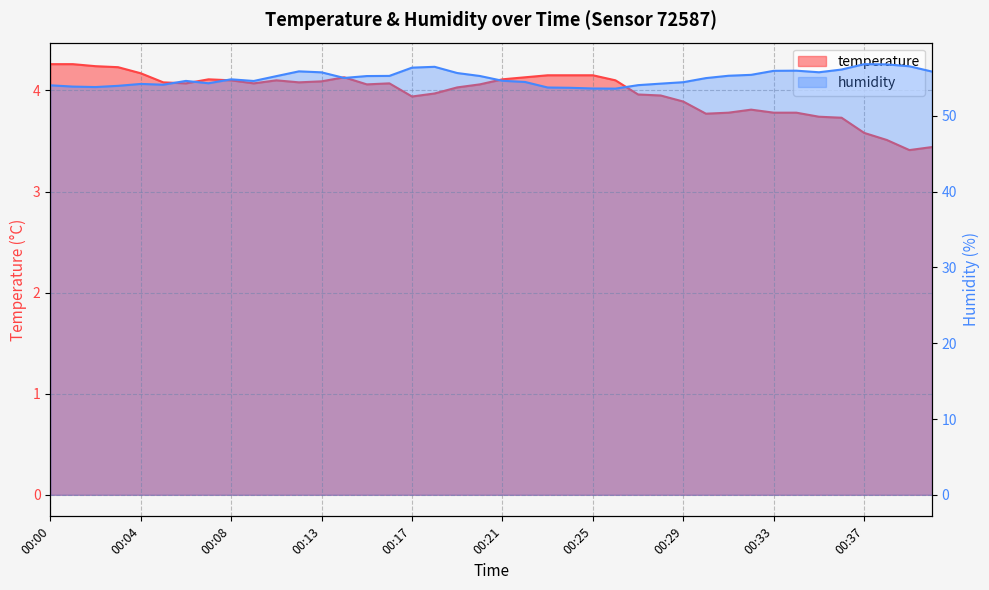

Reading left to right, list all the values displayed in this chart.

temperature: 00:00=4.3	00:01=4.3	00:02=4.2	00:03=4.2	00:04=4.2	00:05=4.1	00:06=4.1	00:07=4.1	00:08=4.1	00:09=4.1	00:11=4.1	00:12=4.1	00:13=4.1	00:14=4.1	00:15=4.1	00:16=4.1	00:17=3.9	00:18=4.0	00:19=4.0	00:20=4.1	00:21=4.1	00:22=4.1	00:23=4.2	00:24=4.2	00:25=4.2	00:26=4.1	00:27=4.0	00:28=4.0	00:29=3.9	00:30=3.8	00:31=3.8	00:32=3.8	00:33=3.8	00:34=3.8	00:35=3.7	00:36=3.7	00:37=3.6	00:38=3.5	00:39=3.4	00:41=3.4
humidity: 00:00=54.0	00:01=53.9	00:02=53.8	00:03=54.0	00:04=54.2	00:05=54.1	00:06=54.6	00:07=54.3	00:08=54.8	00:09=54.6	00:11=55.2	00:12=55.9	00:13=55.7	00:14=55.0	00:15=55.2	00:16=55.3	00:17=56.4	00:18=56.5	00:19=55.6	00:20=55.3	00:21=54.6	00:22=54.5	00:23=53.7	00:24=53.7	00:25=53.6	00:26=53.6	00:27=54.0	00:28=54.2	00:29=54.4	00:30=55.0	00:31=55.3	00:32=55.4	00:33=55.9	00:34=56.0	00:35=55.8	00:36=56.1	00:37=56.8	00:38=56.8	00:39=56.5	00:41=55.8